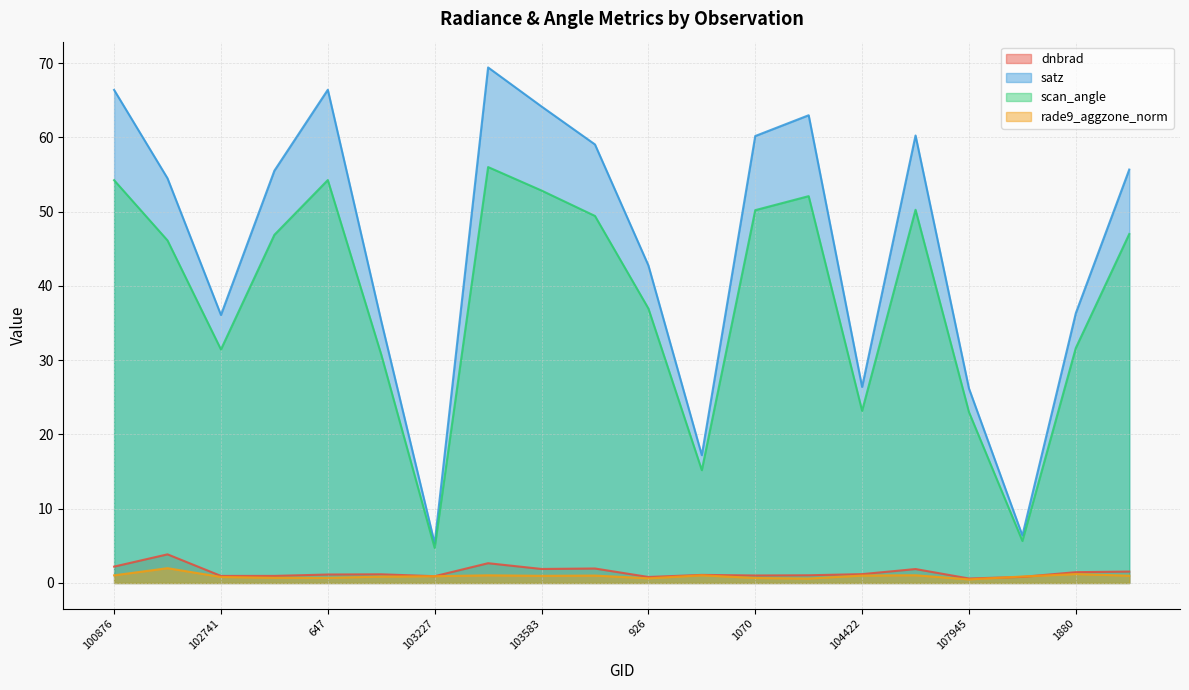

True or false: rade9_aggzone_norm and satz intersect in this chart.

False